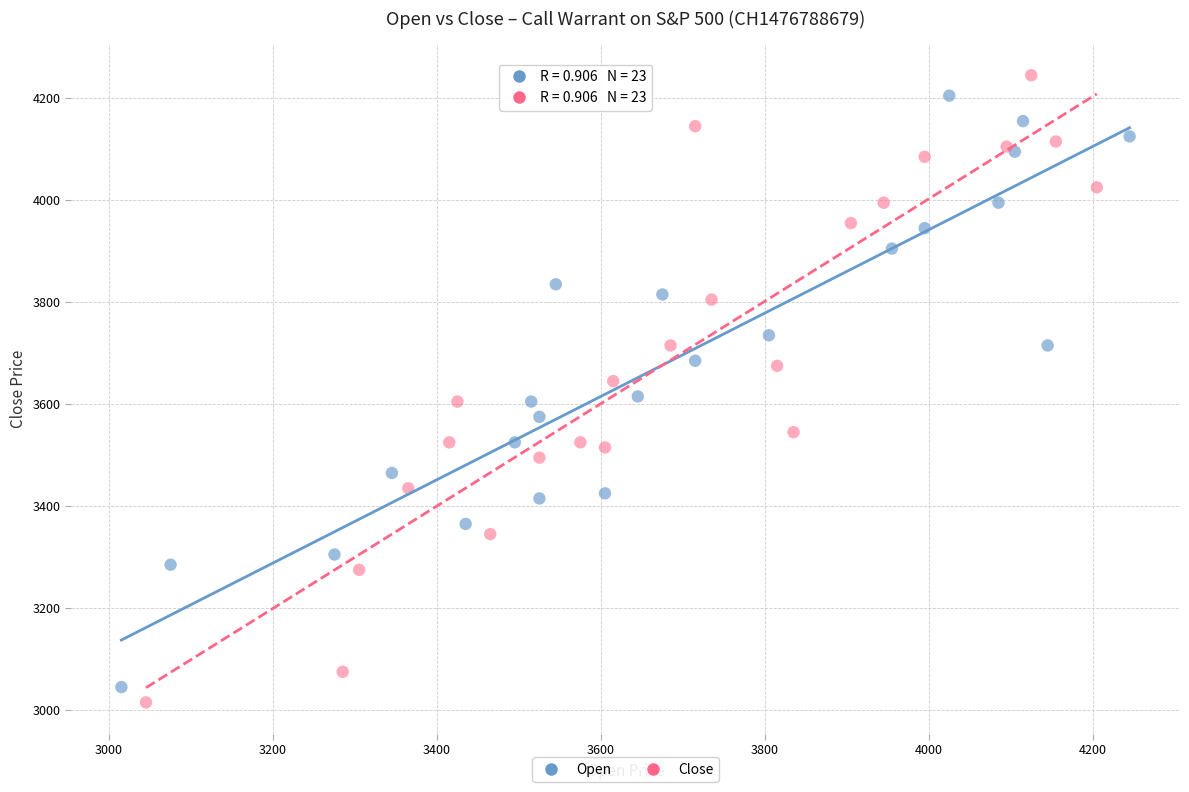

Which series has the widest spread of Y values?

Close